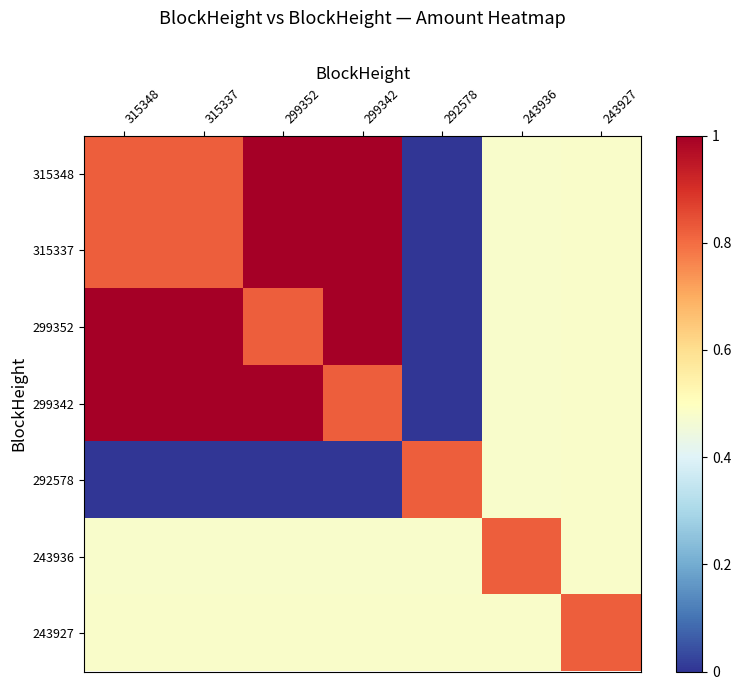

Reading left to right, transcribe all the data shown in this chart.

315348: 315348=0.8	315337=0.8	299352=1.0	299342=1.0	292578=0.0	243936=0.5	243927=0.5
315337: 315348=0.8	315337=0.8	299352=1.0	299342=1.0	292578=0.0	243936=0.5	243927=0.5
299352: 315348=1.0	315337=1.0	299352=0.8	299342=1.0	292578=0.0	243936=0.5	243927=0.5
299342: 315348=1.0	315337=1.0	299352=1.0	299342=0.8	292578=0.0	243936=0.5	243927=0.5
292578: 315348=0.0	315337=0.0	299352=0.0	299342=0.0	292578=0.8	243936=0.5	243927=0.5
243936: 315348=0.5	315337=0.5	299352=0.5	299342=0.5	292578=0.5	243936=0.8	243927=0.5
243927: 315348=0.5	315337=0.5	299352=0.5	299342=0.5	292578=0.5	243936=0.5	243927=0.8